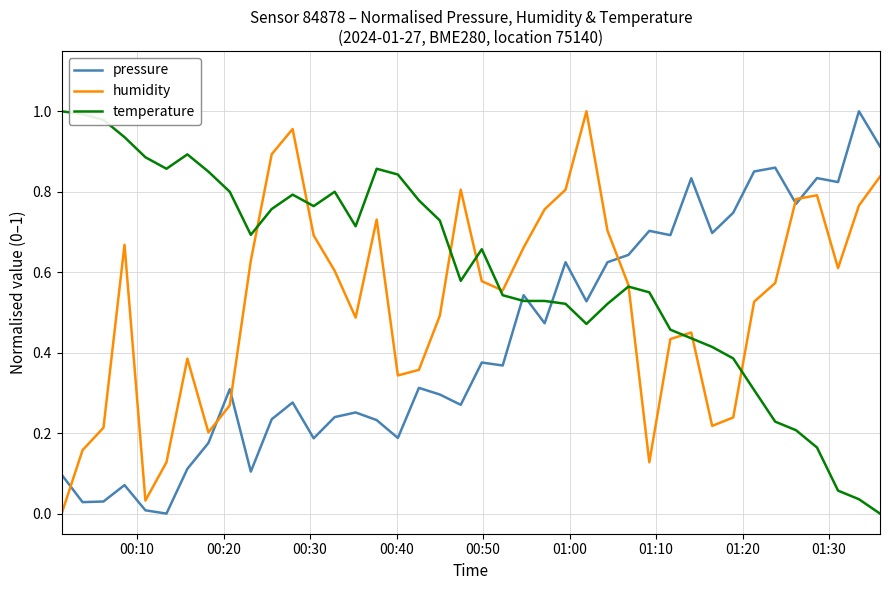

Does the chart have visible grid lines?

Yes